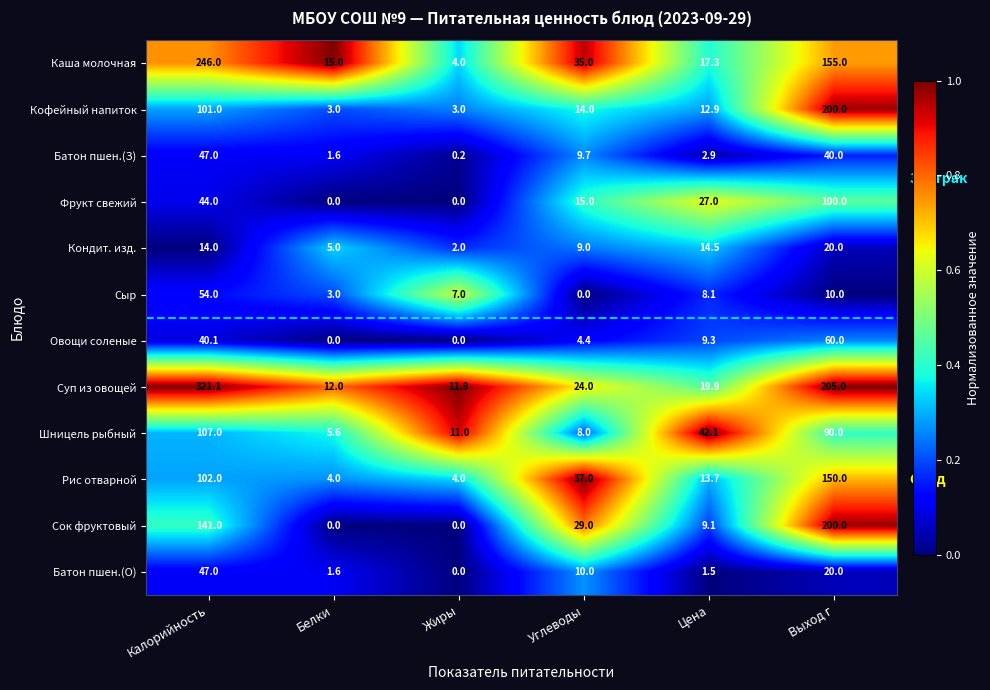

The Каша молочная series shows 4.0 at Жиры. True or false?

True